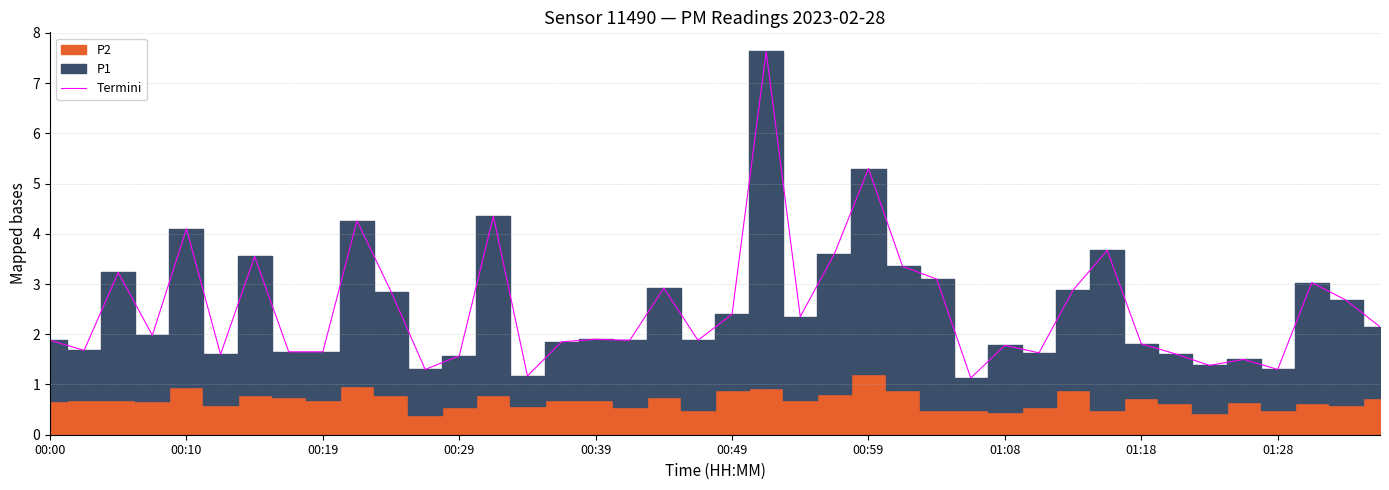

What is the maximum value for Termini?

7.6